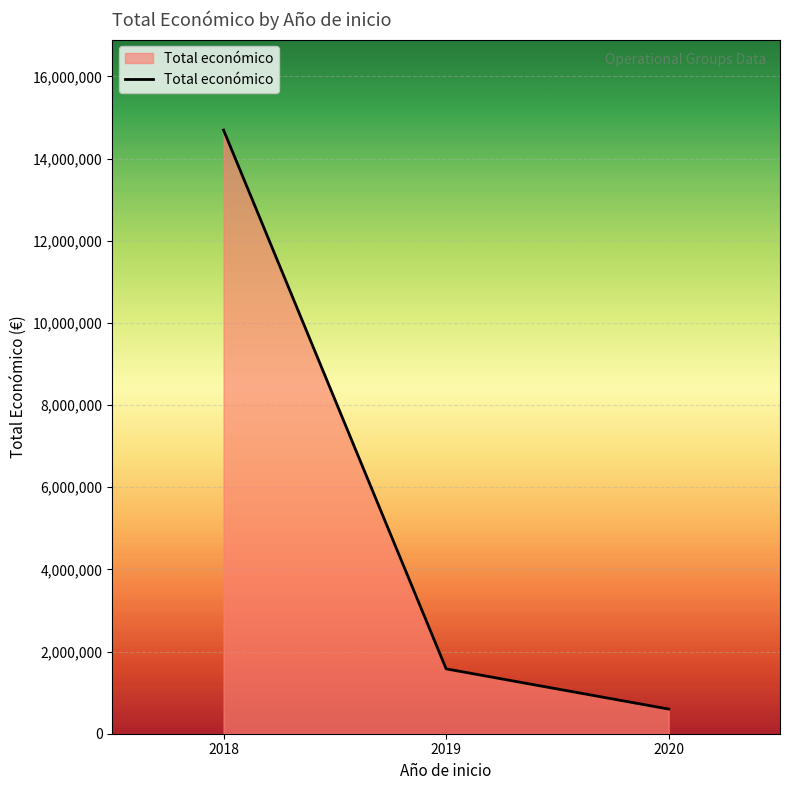

What is the difference between the second highest and minimum values?

979411